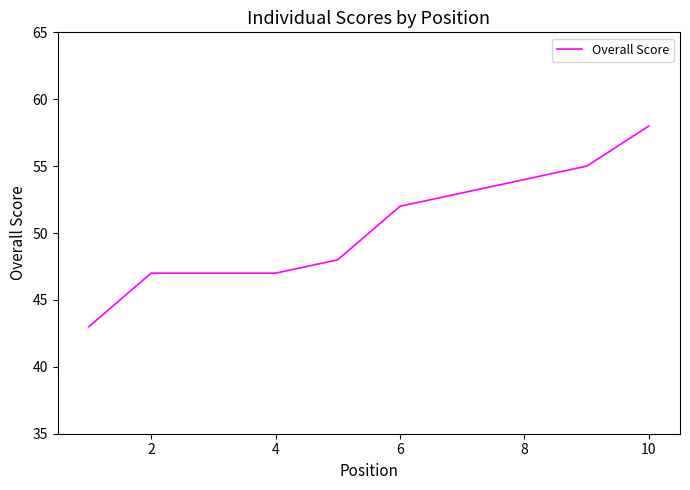

What is the difference between the maximum and minimum values?

15